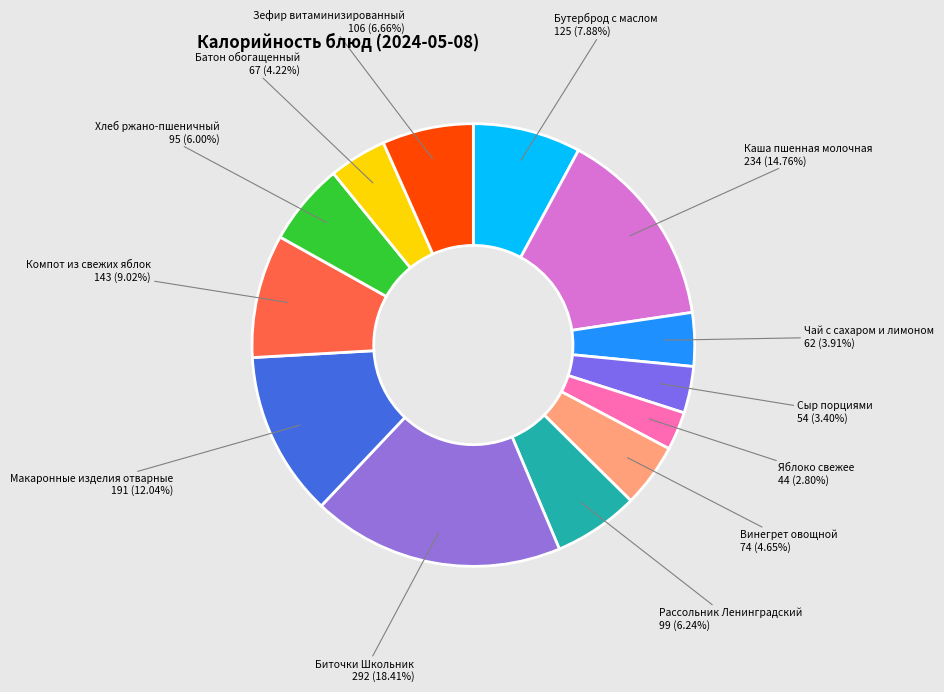

To the nearest percent, what is the combined percentage of Бутерброд с маслом and Компот из свежих яблок?

17%